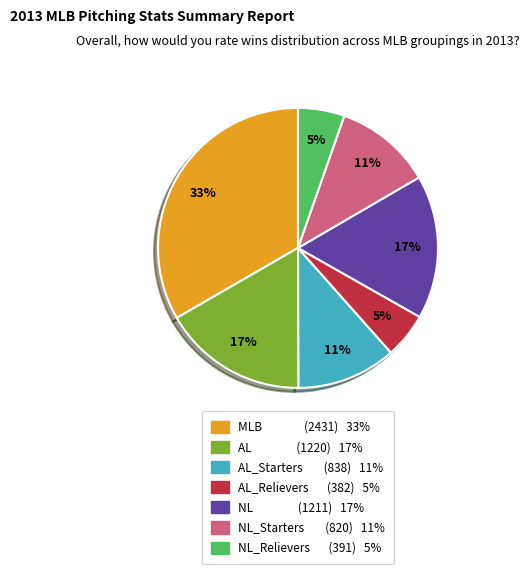

The NL_Relievers (391) 5% slice represents 5% of the pie. True or false?

True